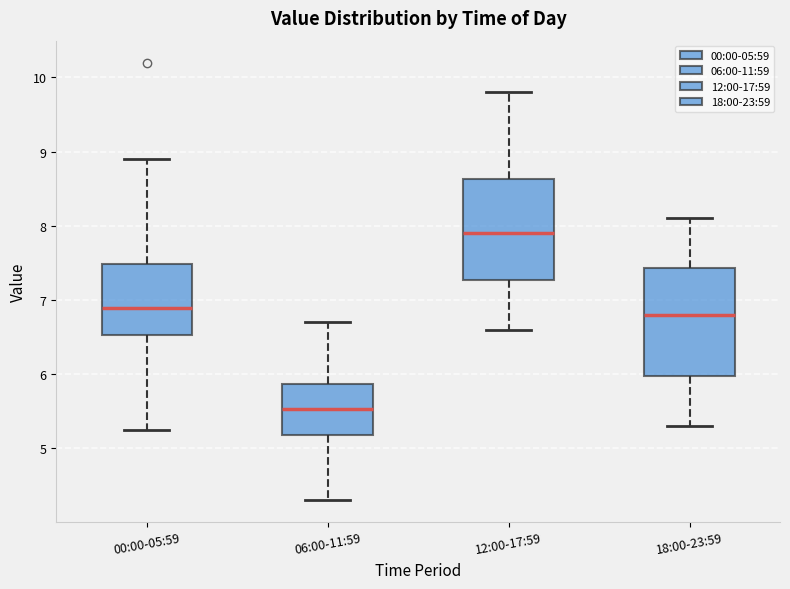

Reading left to right, read every box against the y-axis: the position of its median line, the range the box covers, and the ends of its whiskers. The values are not printed on the chart, so give them approximately, as read against the axis.

00:00-05:59: median 6.9, box 6.5 to 7.5, whiskers 5.3 to 8.9
06:00-11:59: median 5.5, box 5.2 to 5.9, whiskers 4.3 to 6.7
12:00-17:59: median 7.9, box 7.3 to 8.6, whiskers 6.6 to 9.8
18:00-23:59: median 6.8, box 6.0 to 7.4, whiskers 5.3 to 8.1